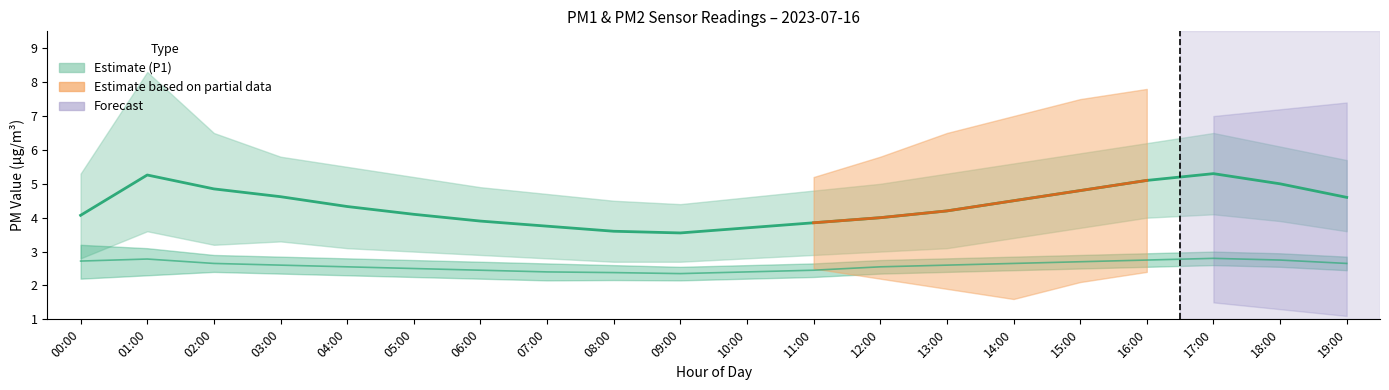

The P2_upper series shows 3.7 at 09:00. True or false?

False